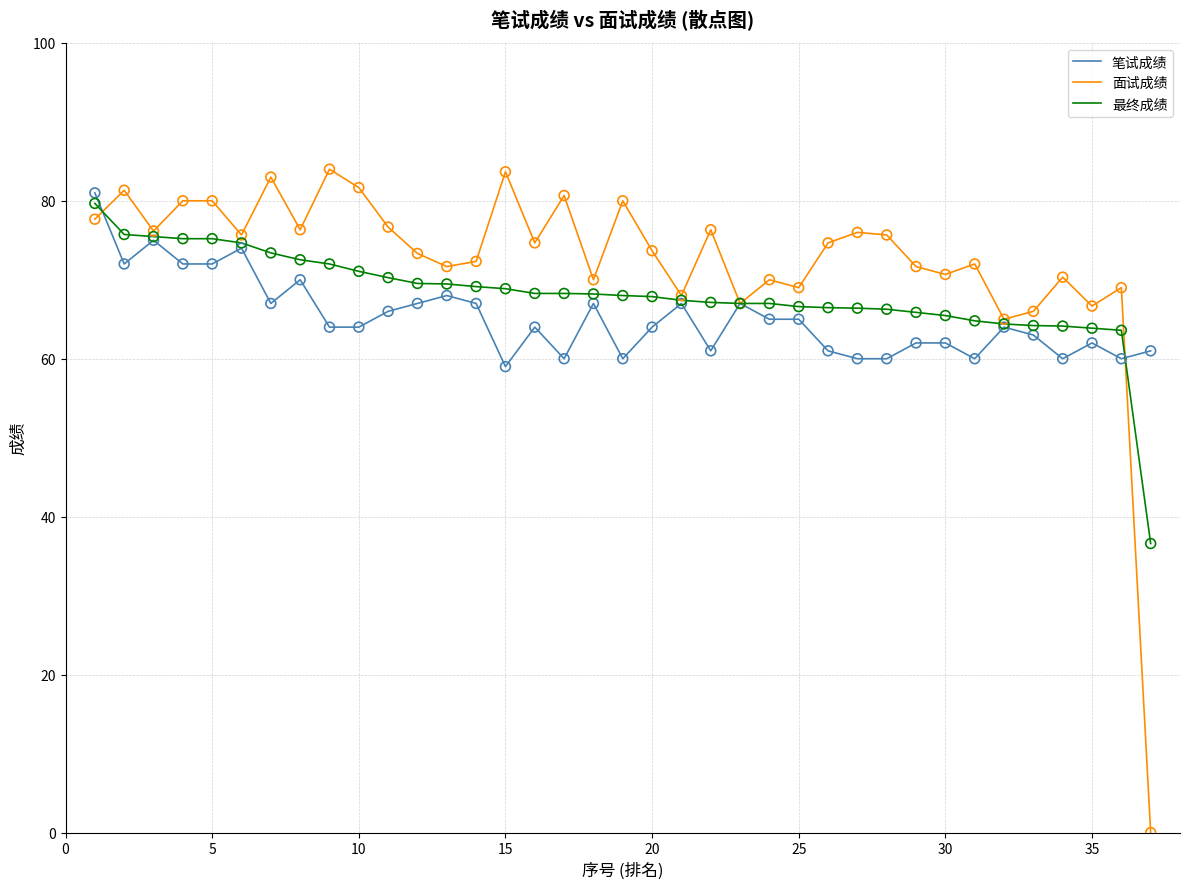

Which series has the widest spread of values?

面试成绩